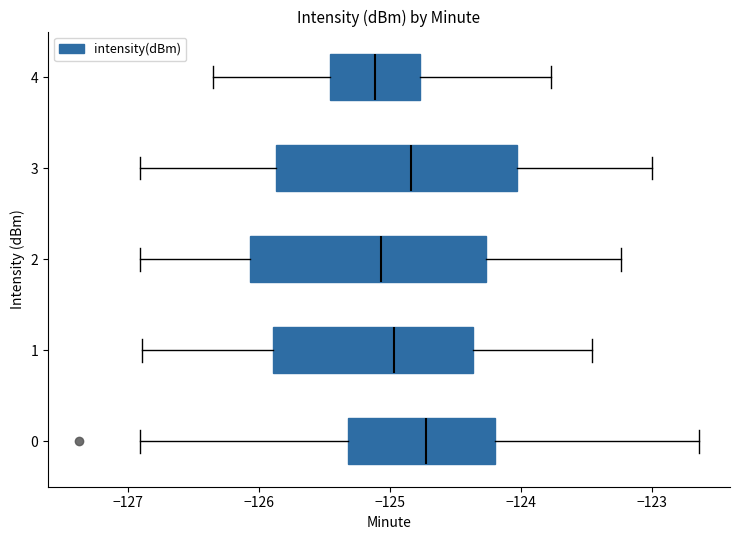

Where does the right whisker of the box at y = 3 end on the x-axis? The values are not printed on the chart, so give them approximately, as read against the axis.

-123.0